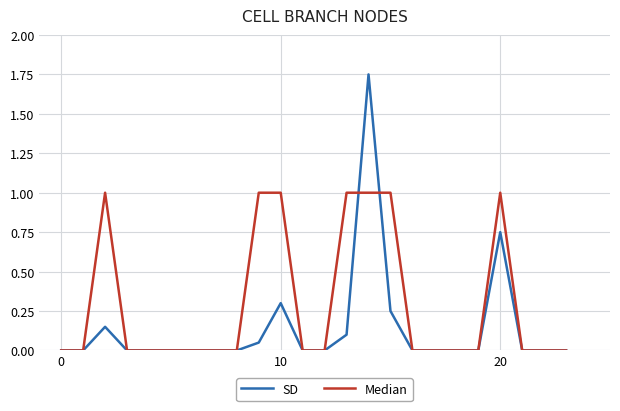

Rank the series by their maximum value, from lowest to highest.

Median, SD